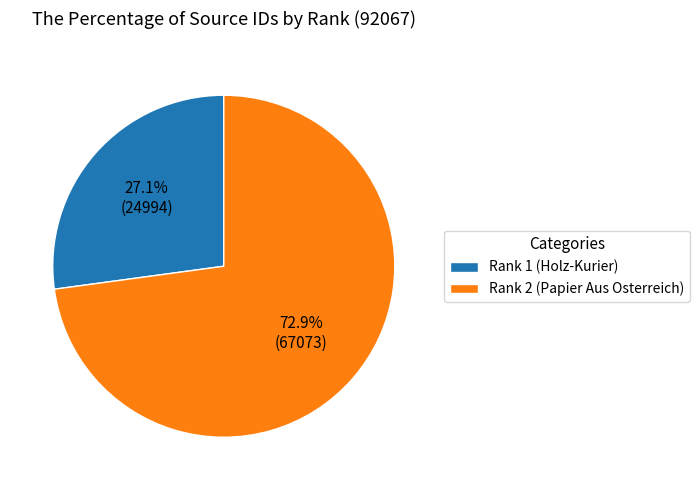

The Rank 2 (Papier Aus Osterreich) slice represents 63% of the pie. True or false?

False